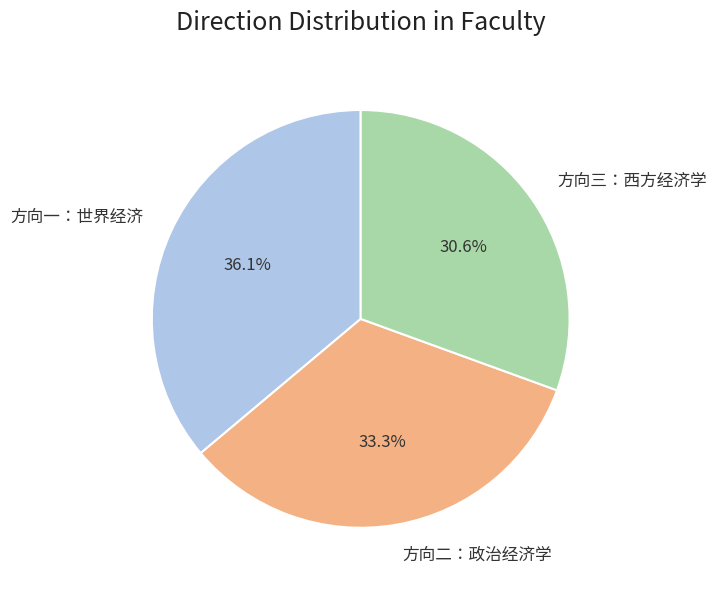

Which category has the biggest portion of the pie?

方向一：世界经济